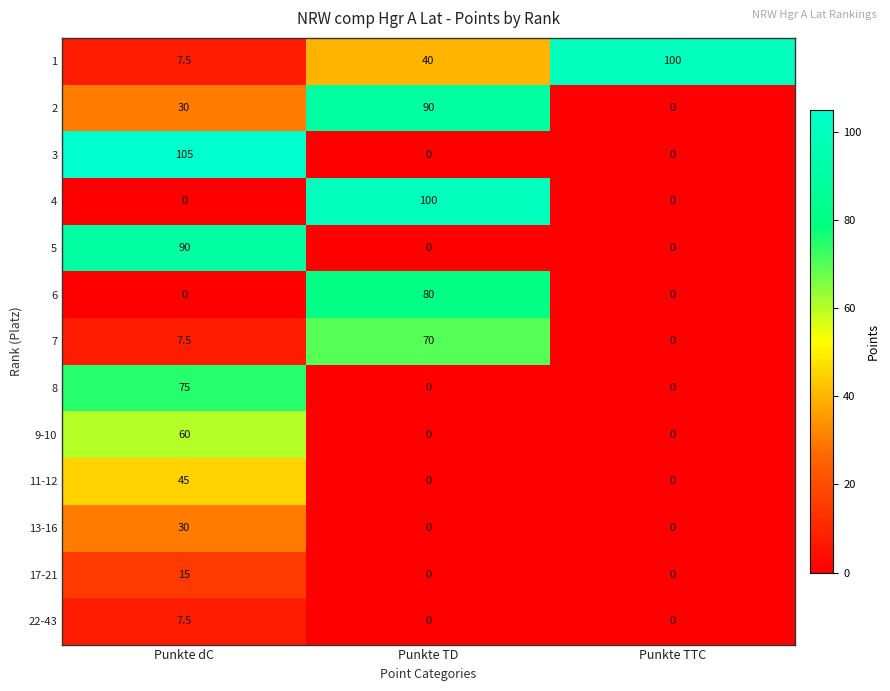

True or false: 5 has a value of 0.0 at Punkte TD.

True